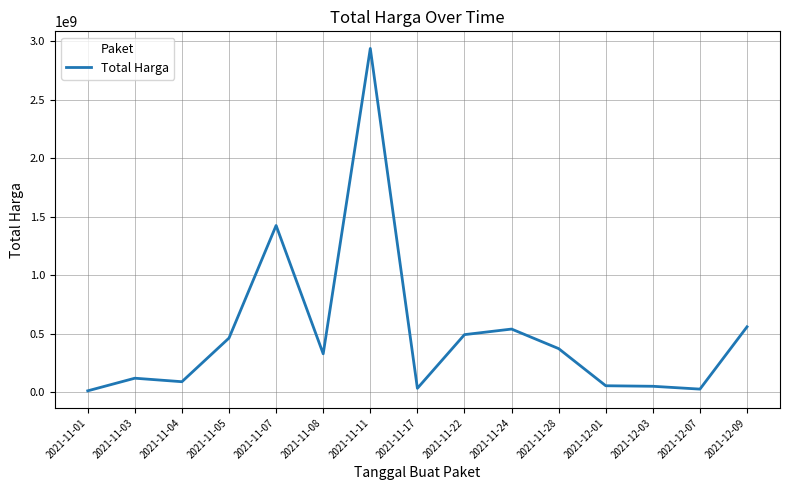

At which label is the value closest to 1475875370?

2021-11-07